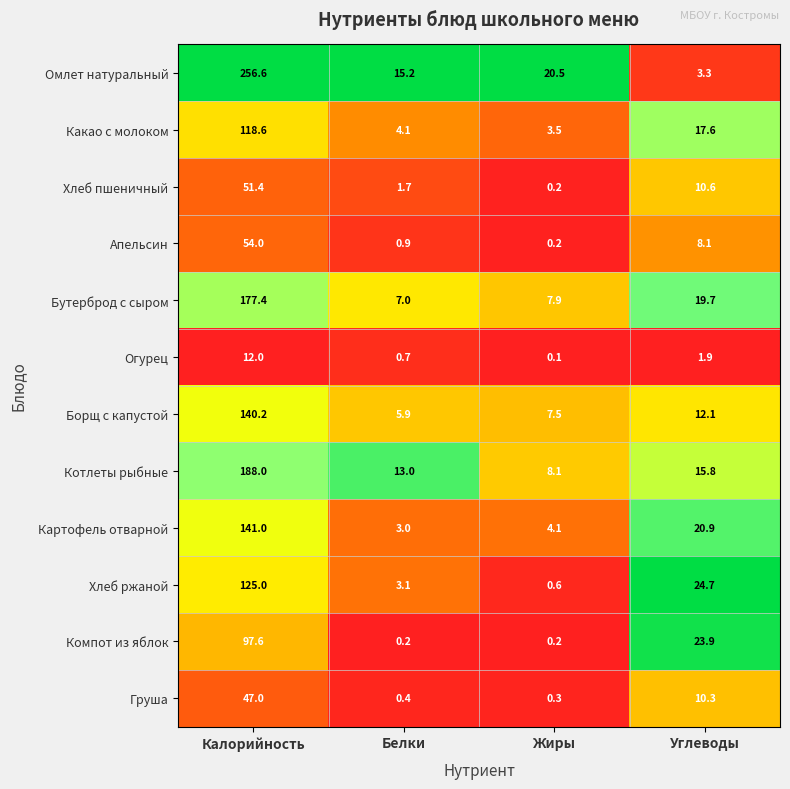

What is the difference between the maximum and minimum values in the Хлеб пшеничный series?

51.2